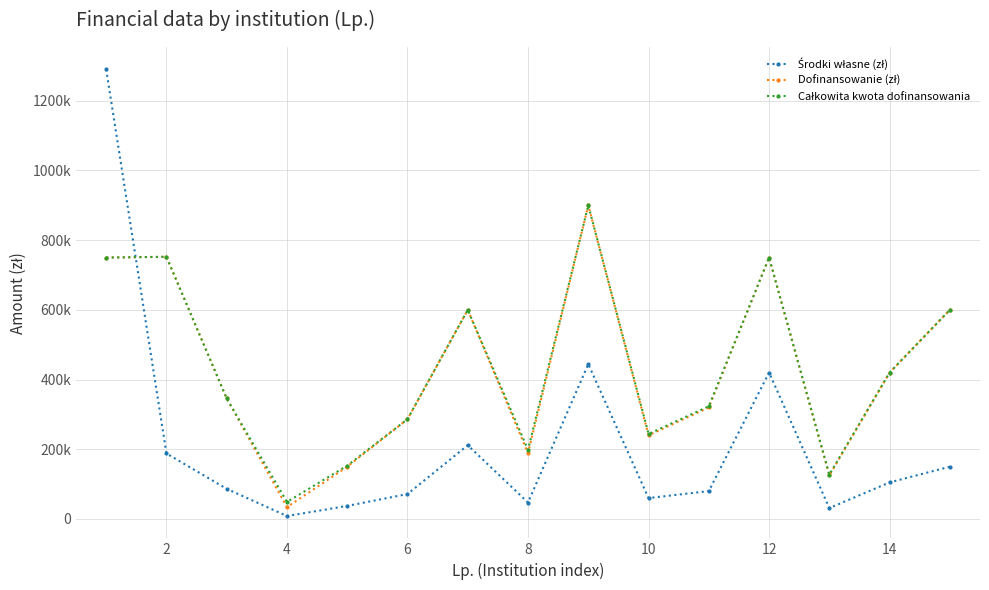

Is this an area chart (filled region under the line)?

No